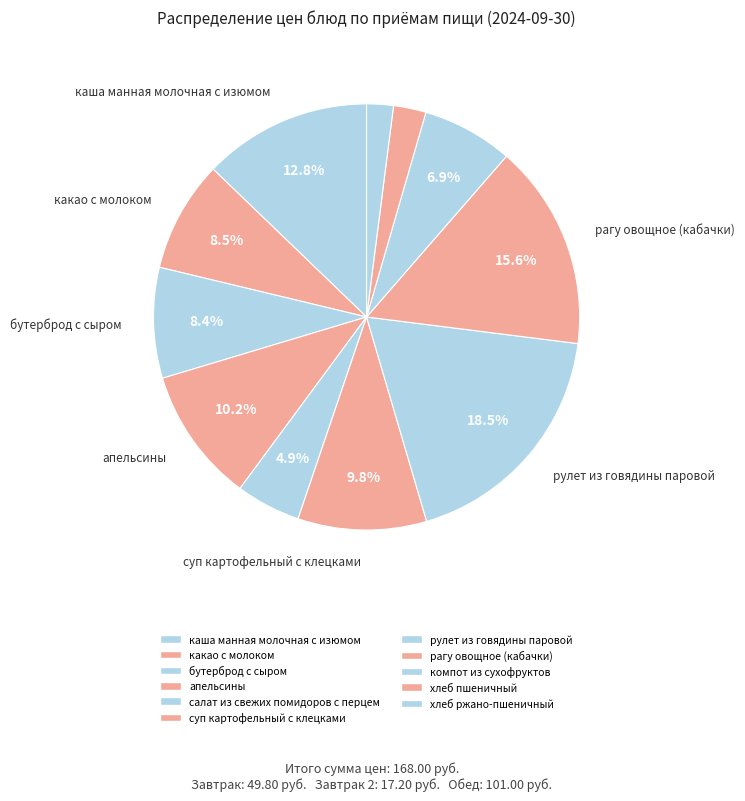

True or false: апельсины accounts for 10% of the total.

True